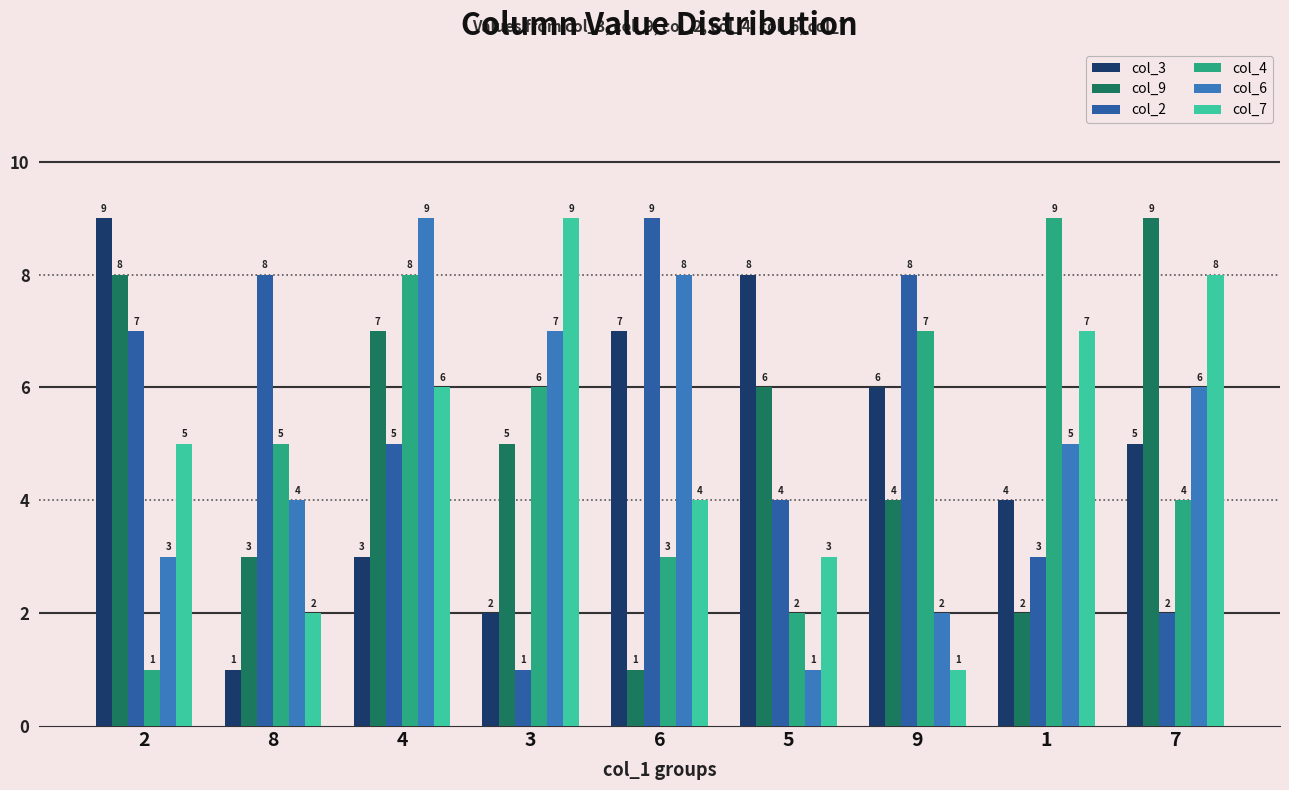

What is the difference between the second highest and second lowest values in the col_6 series?

6